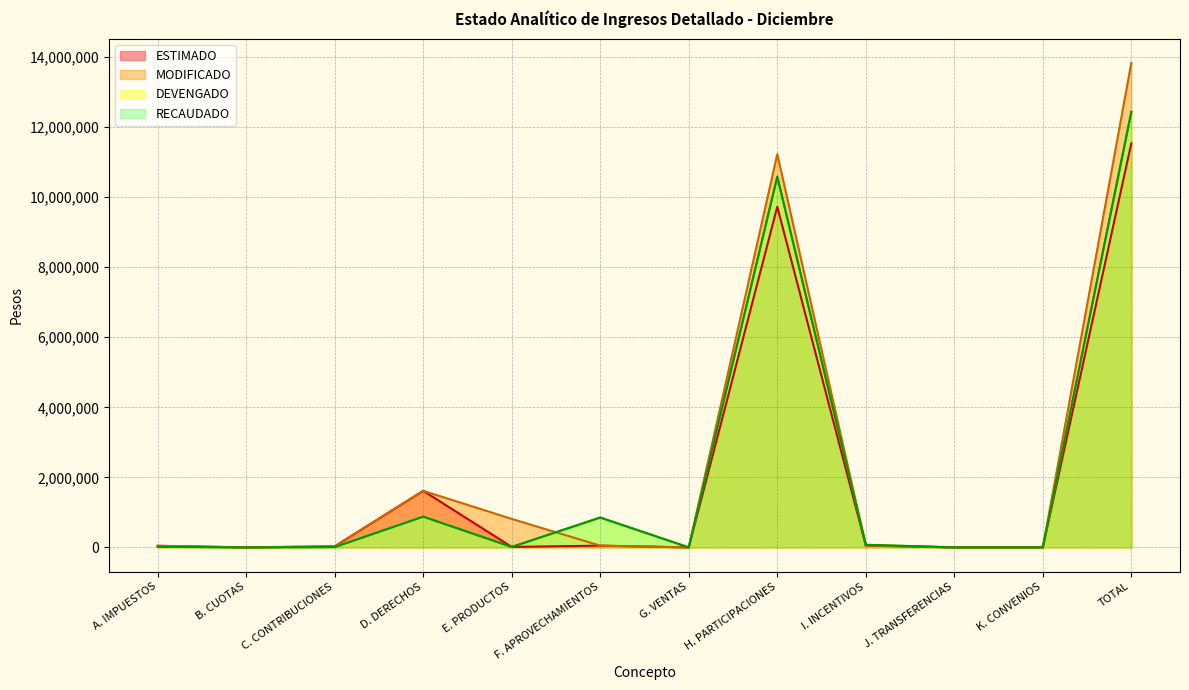

At which category is the sum across all series the highest?

TOTAL